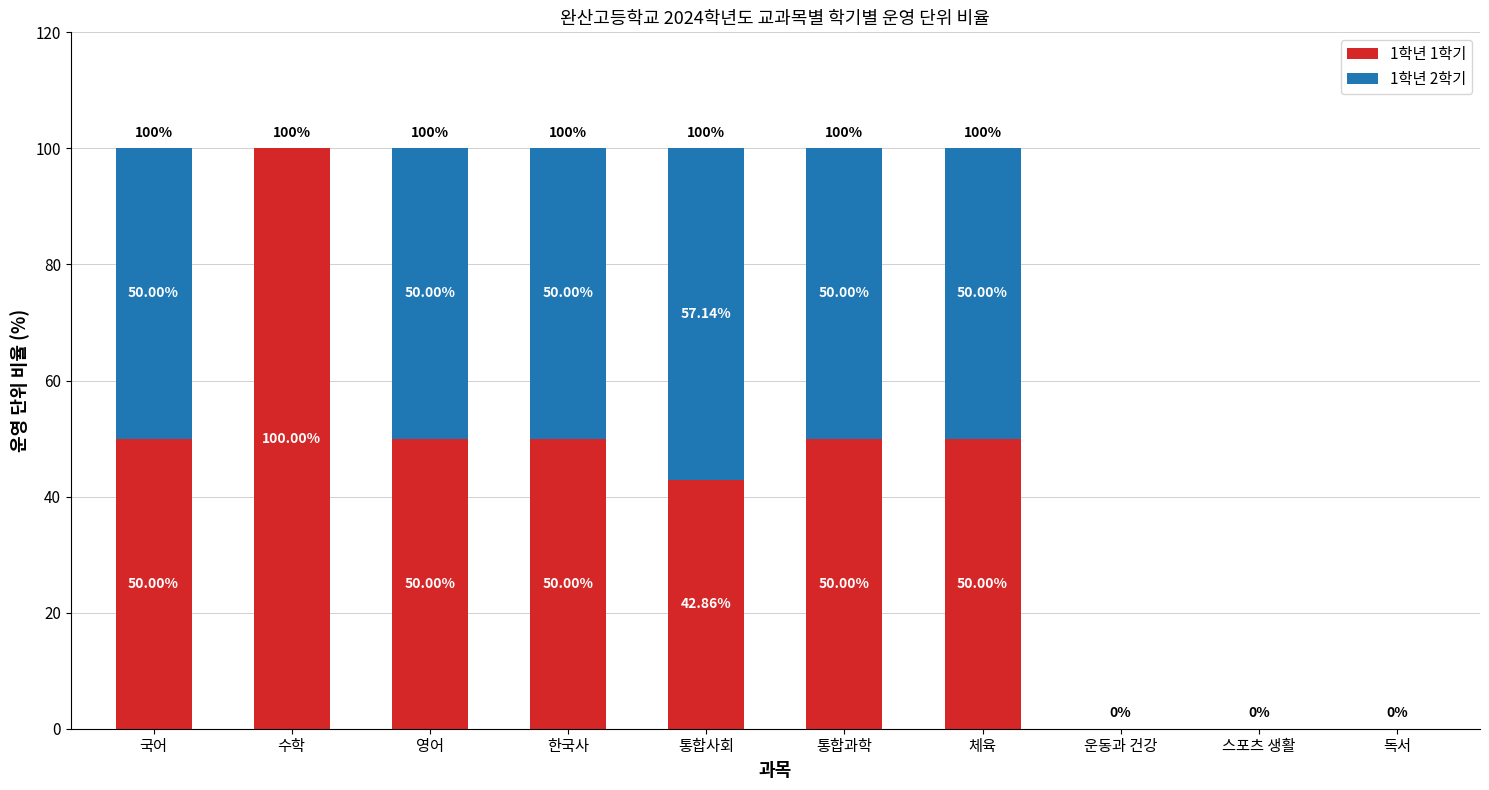

What is the sum of all 1학년 1학기 values?

392.9